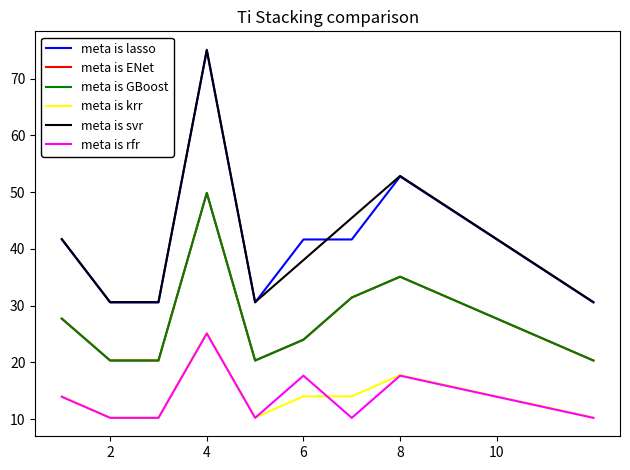

What is the value of the meta is krr point at the 2nd from the left?

10.3